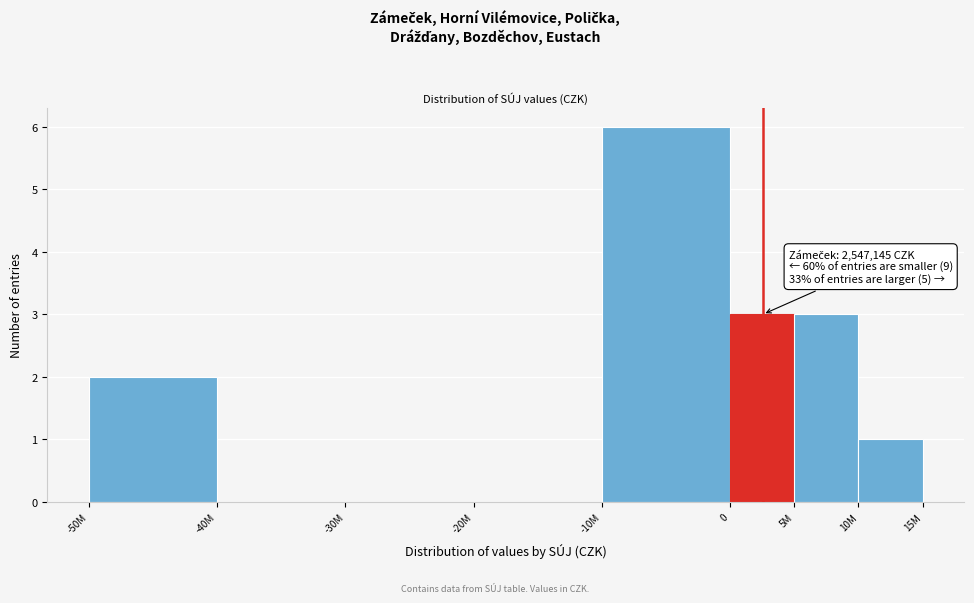

Reading right to left, extract all data points from this chart.

10M=1	5M=3	0=3	-10M=6	-20M=0	-30M=0	-40M=0	-50M=2